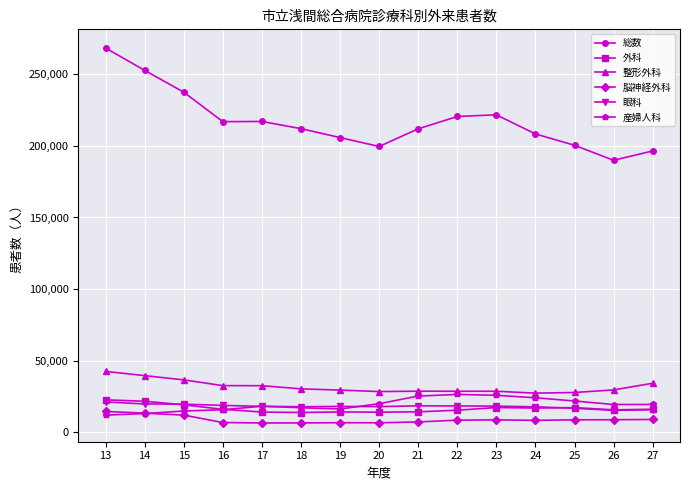

What is the minimum value shown in the chart?

6601